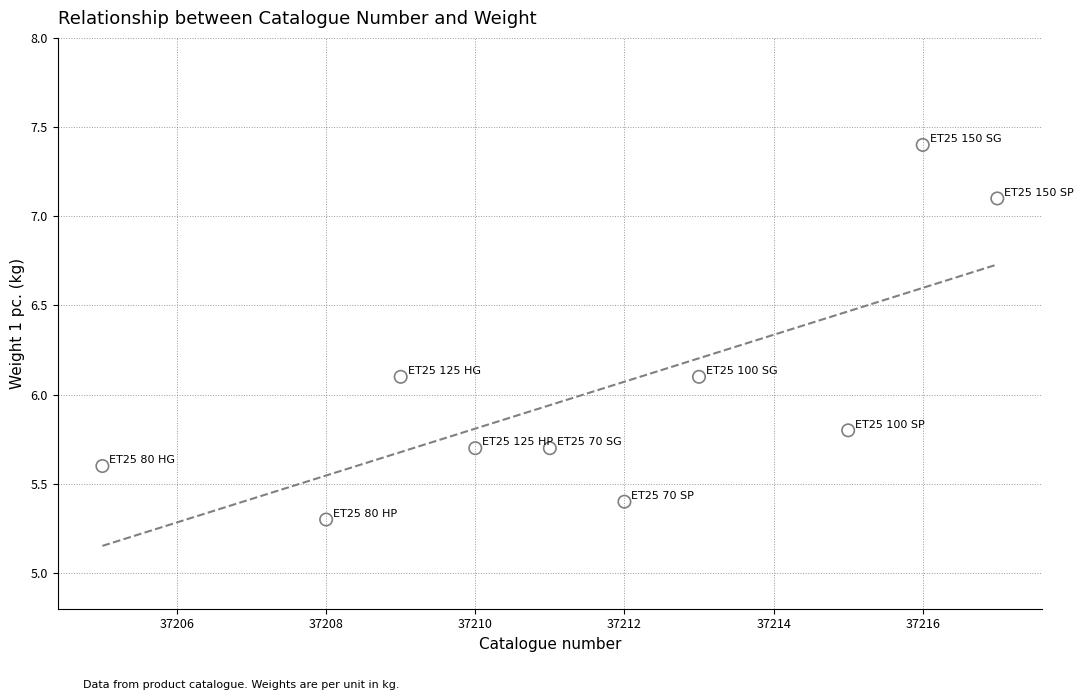

What is the average X value?

37211.6